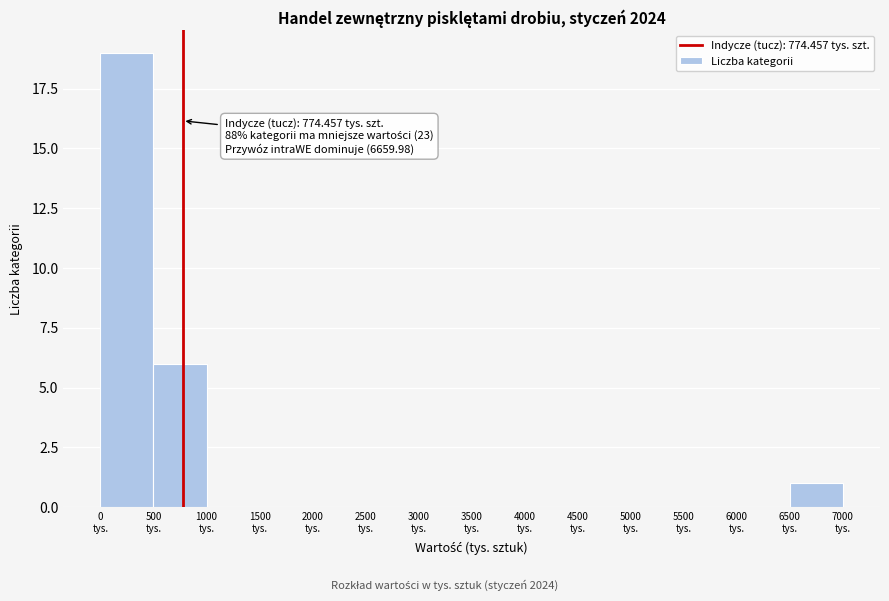

Which range on the x-axis has the tallest bar?

0 to 500